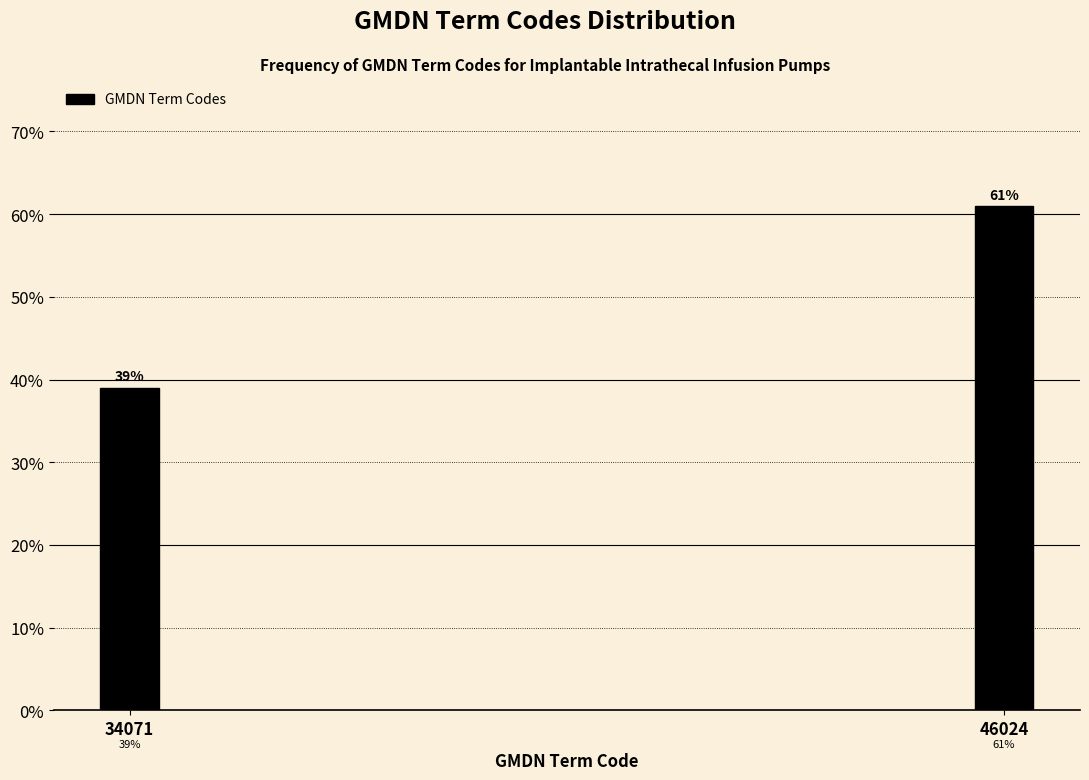

Reading left to right, what are all the values shown in this chart?

39.0	61.0